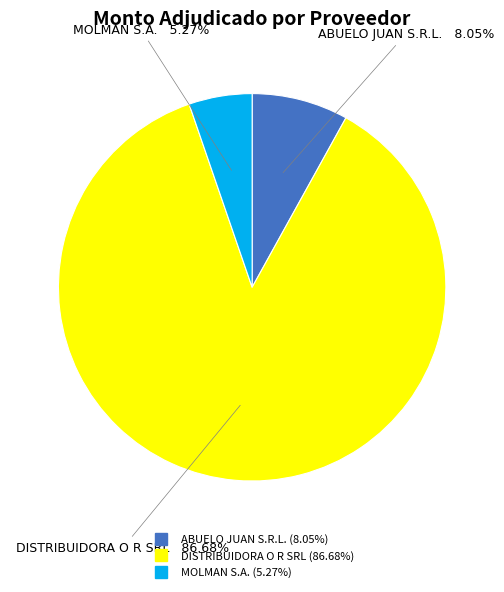

What is the smallest slice in the pie chart?

MOLMAN S.A.